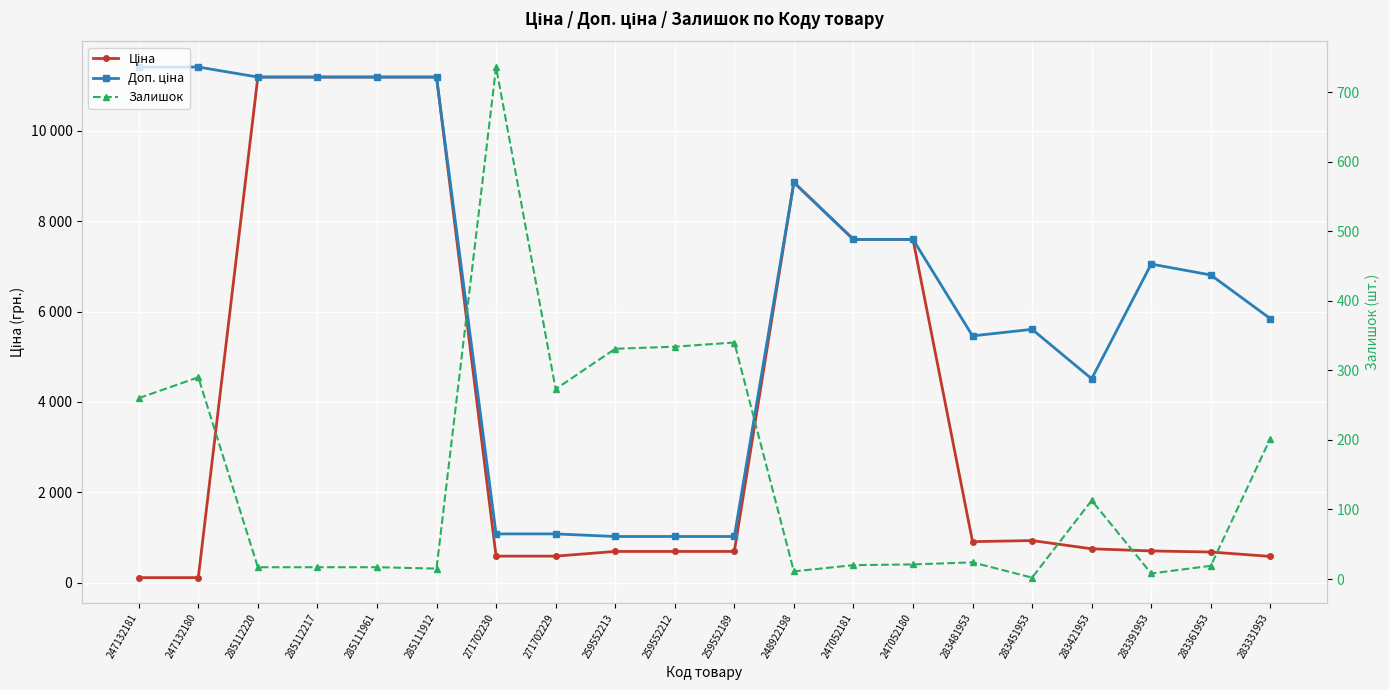

Rank the series at 247052180 from highest to lowest value.

Ціна, Доп. ціна, Залишок